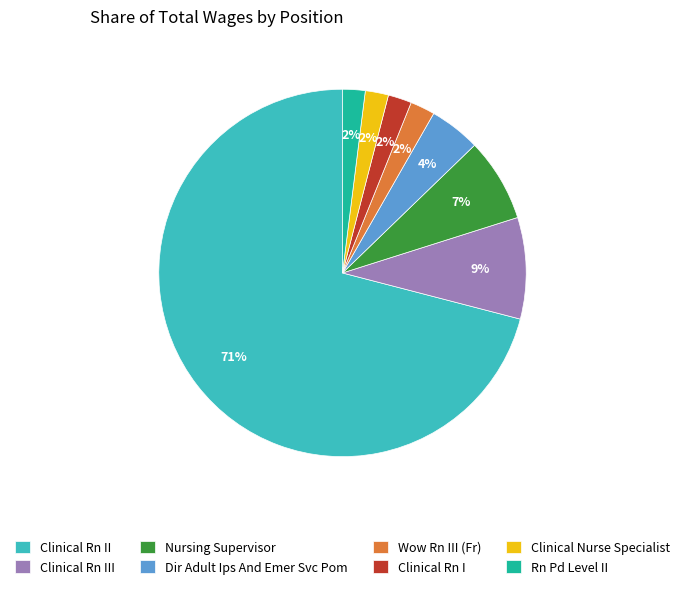

Which category accounts for the majority?

Clinical Rn II